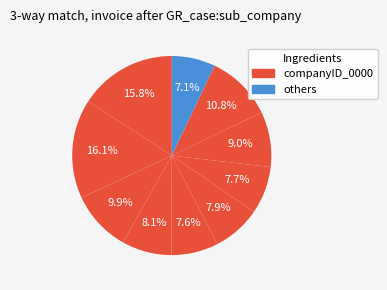

How many segments does this pie chart have?

10